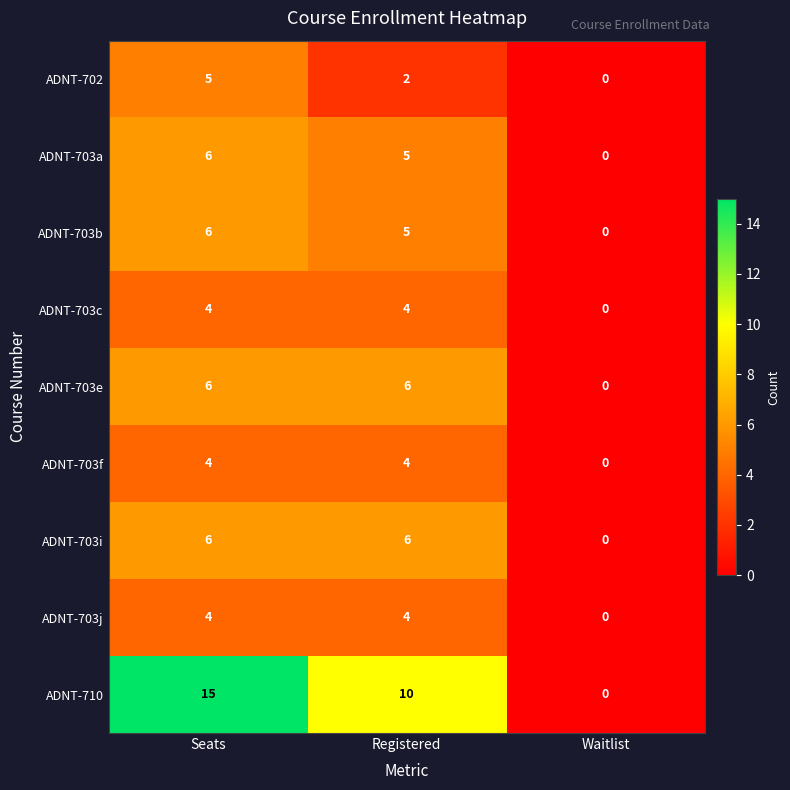

What is the difference between the highest and lowest values at Registered?

8